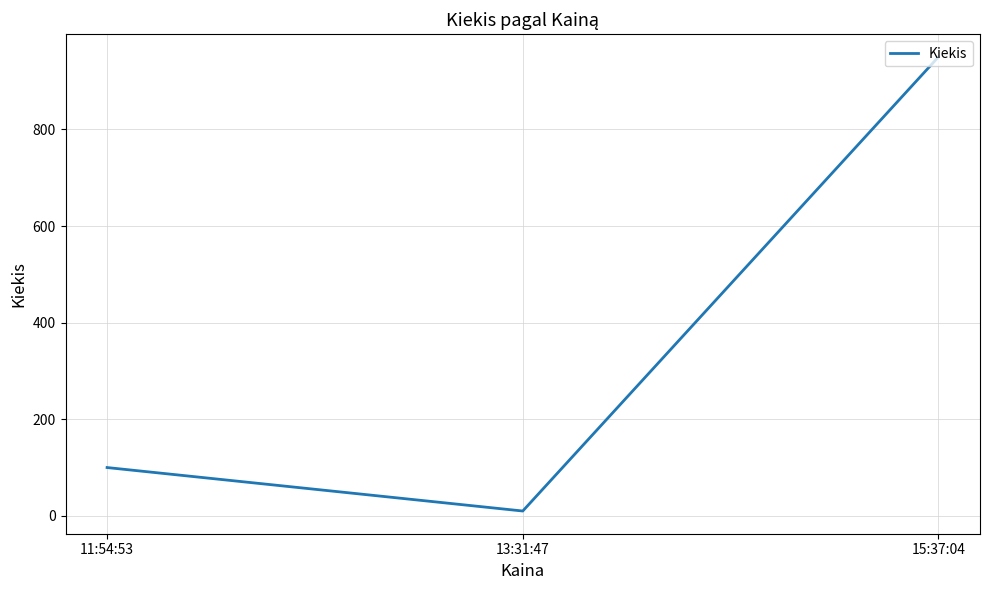

Count the number of data series in this chart.

1